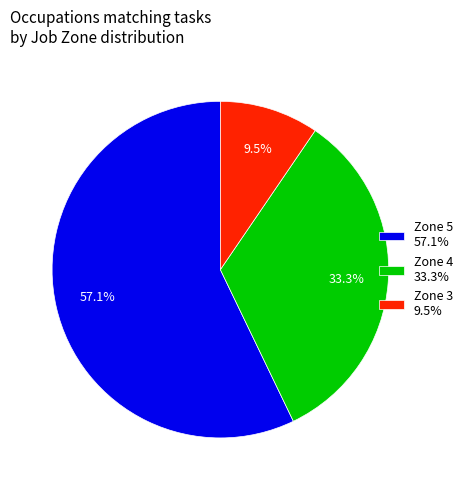

Which has a higher value, Zone 5 57.1% or Zone 4 33.3%?

Zone 5 57.1%